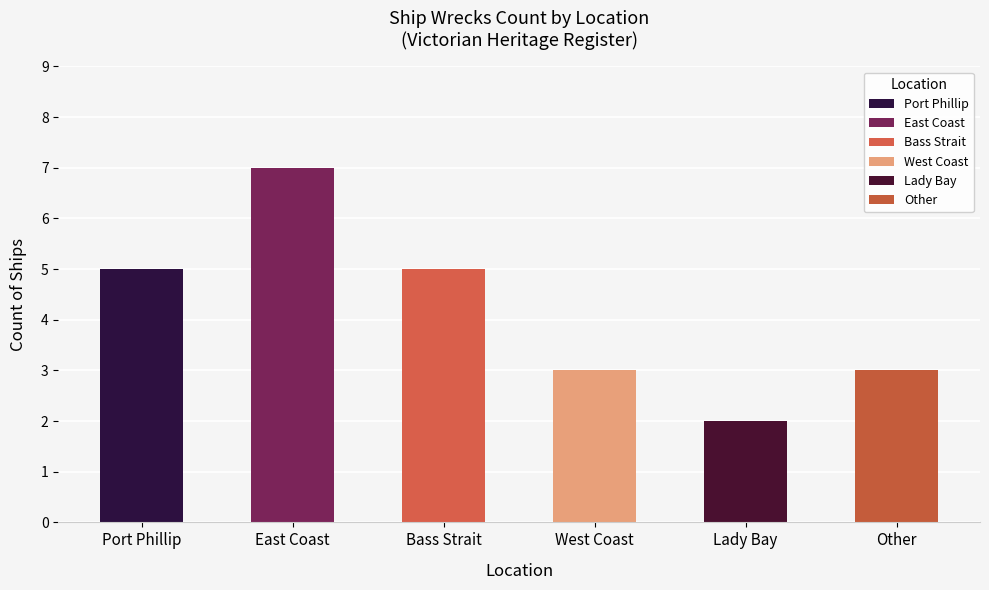

What is the sum of all values?

25